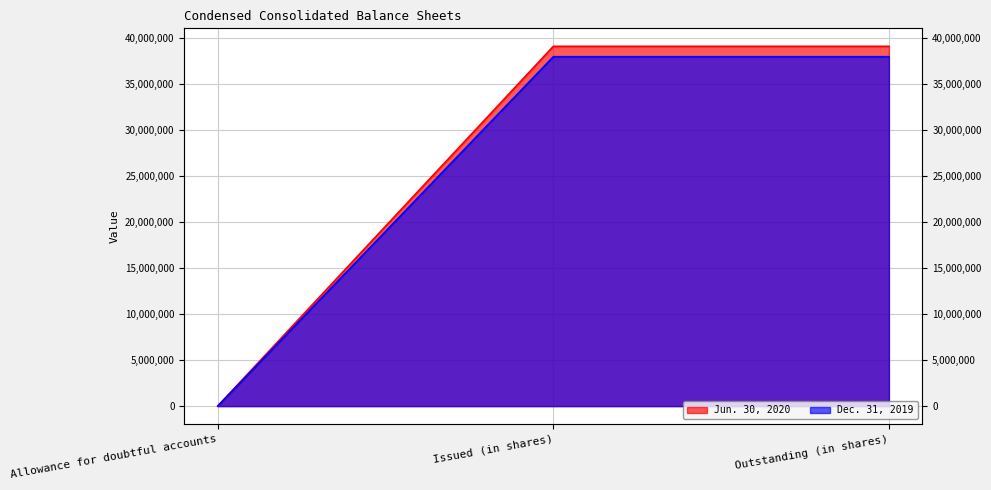

At which category is the sum across all series the highest?

Issued (in shares)